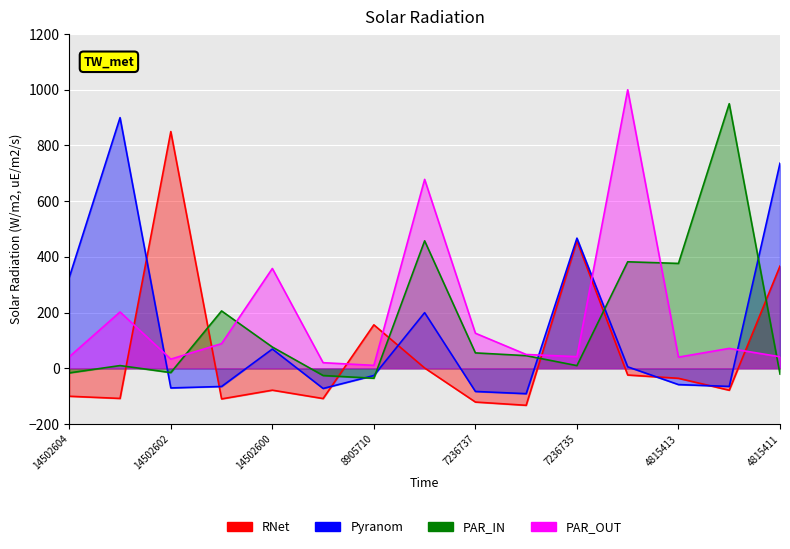

At how many categories does at least one series exceed -37?

15